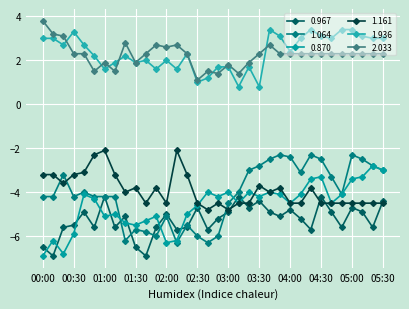

List the labels in order of 0.870 value, smallest first.

00:00, 00:20, 02:00, 00:10, 02:10, 00:30, 01:30, 01:20, 01:40, 01:00, 01:50, 01:10, 02:20, 02:30, 03:10, 04:00, 04:40, 00:50, 02:50, 03:30, 00:40, 03:50, 04:10, 04:50, 02:40, 03:00, 03:20, 03:40, 04:20, 05:00, 04:30, 05:10, 05:30, 05:20